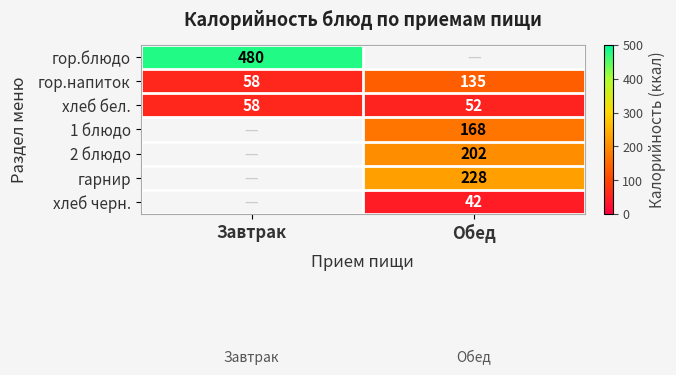

True or false: гор.блюдо has a value of 636 at Завтрак.

False